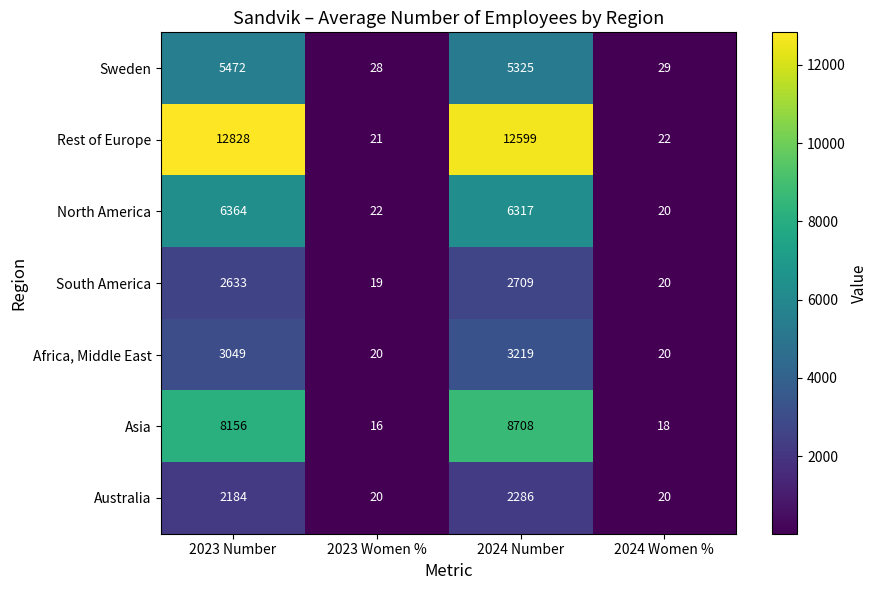

Which label corresponds to the largest value in the chart?

2023 Number